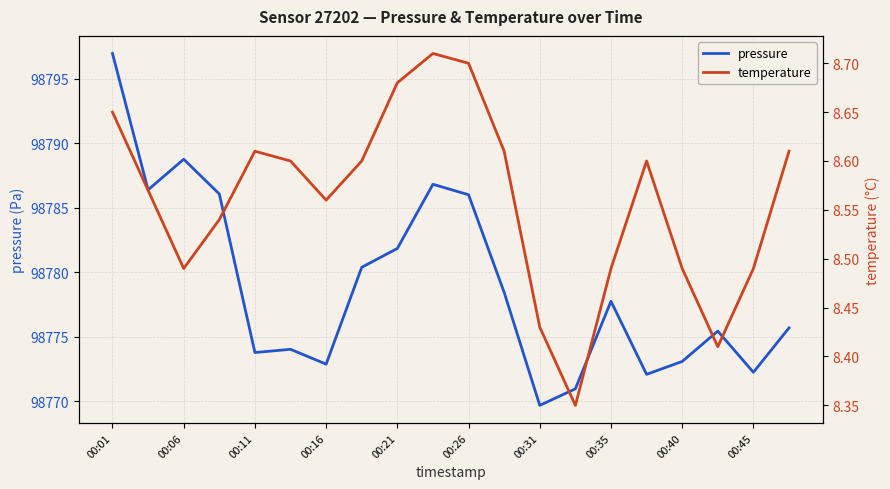

Does the chart display data point markers on the line(s)?

No